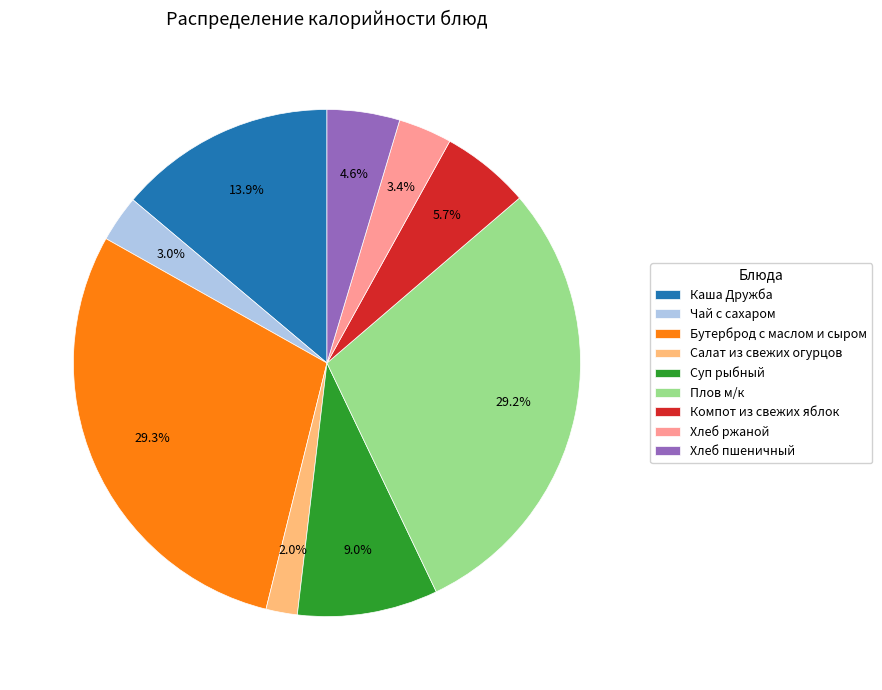

True or false: Каша Дружба accounts for 20% of the total.

False